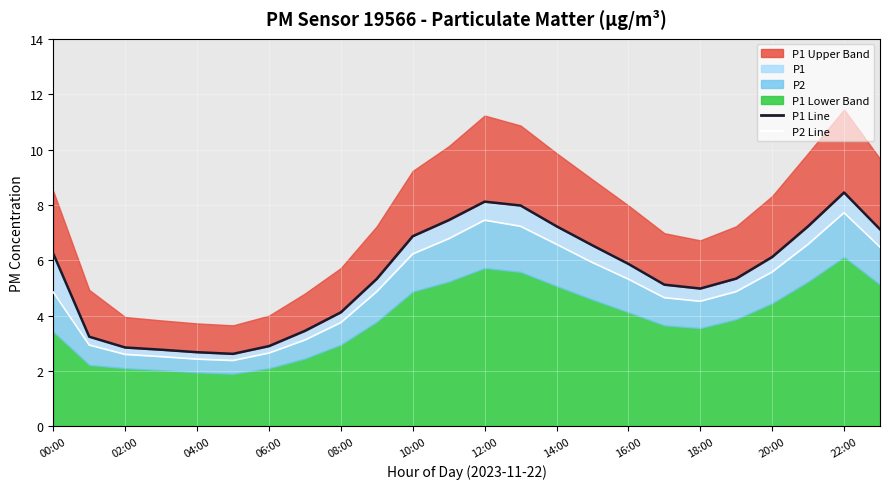

True or false: P2 Line and P1 Line intersect in this chart.

False